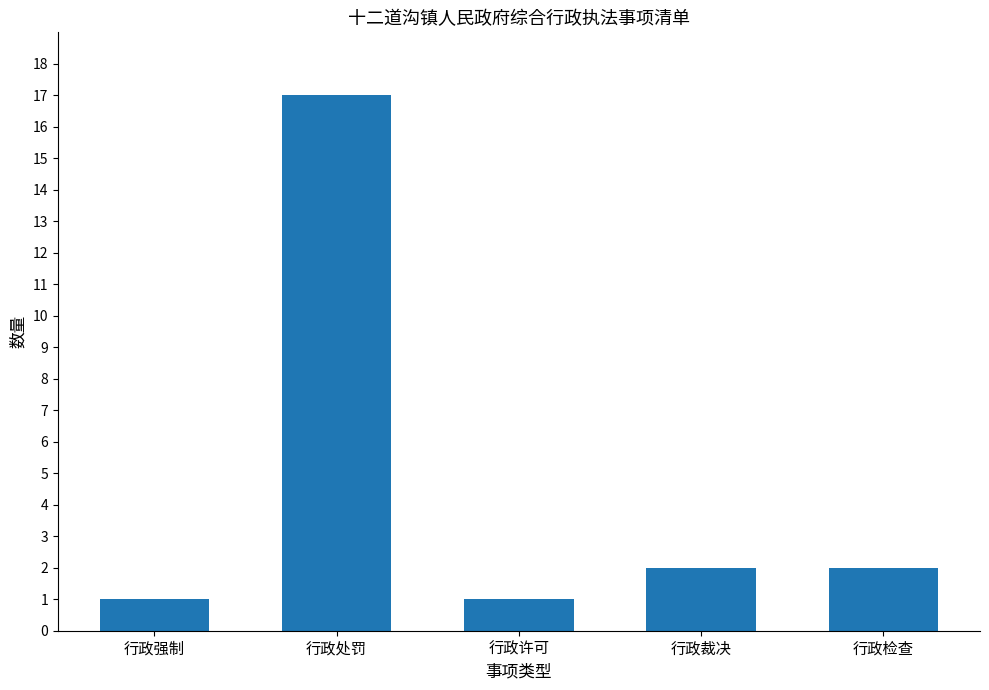

What is the label of the 3rd bar from the left?

行政许可